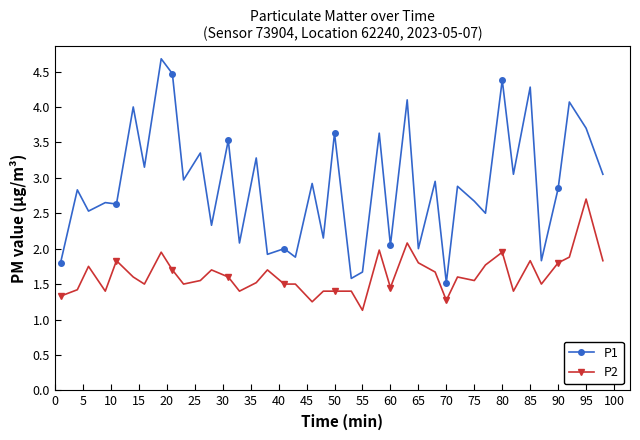

What is the difference between the maximum and minimum values in the P1 series?

3.2